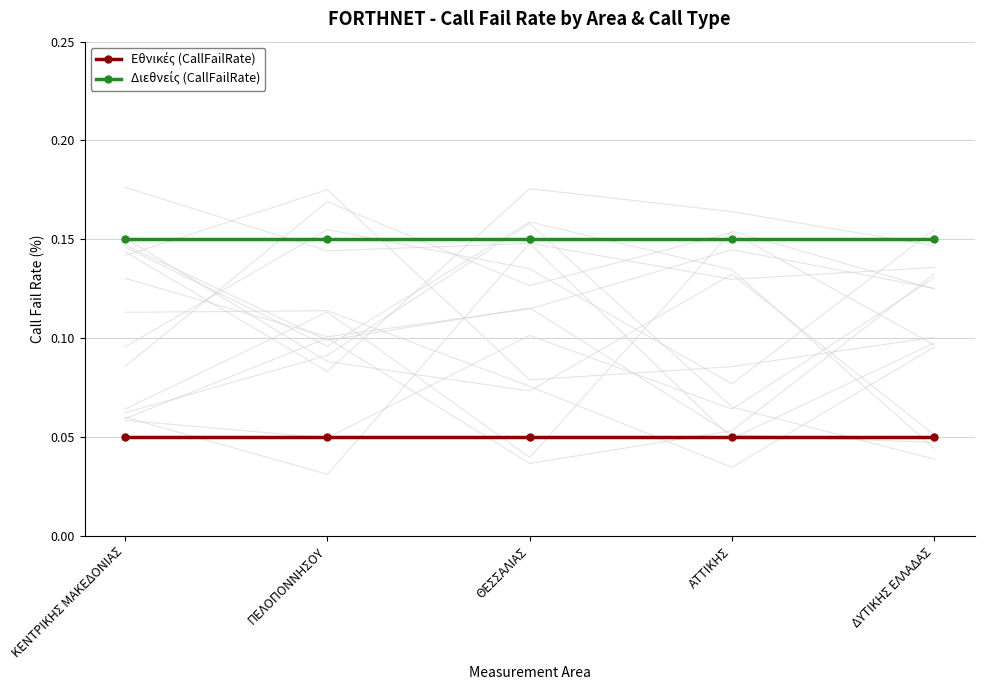

What is the spread (max minus min) of values at ΠΕΛΟΠΟΝΝΗΣΟΥ?

0.1